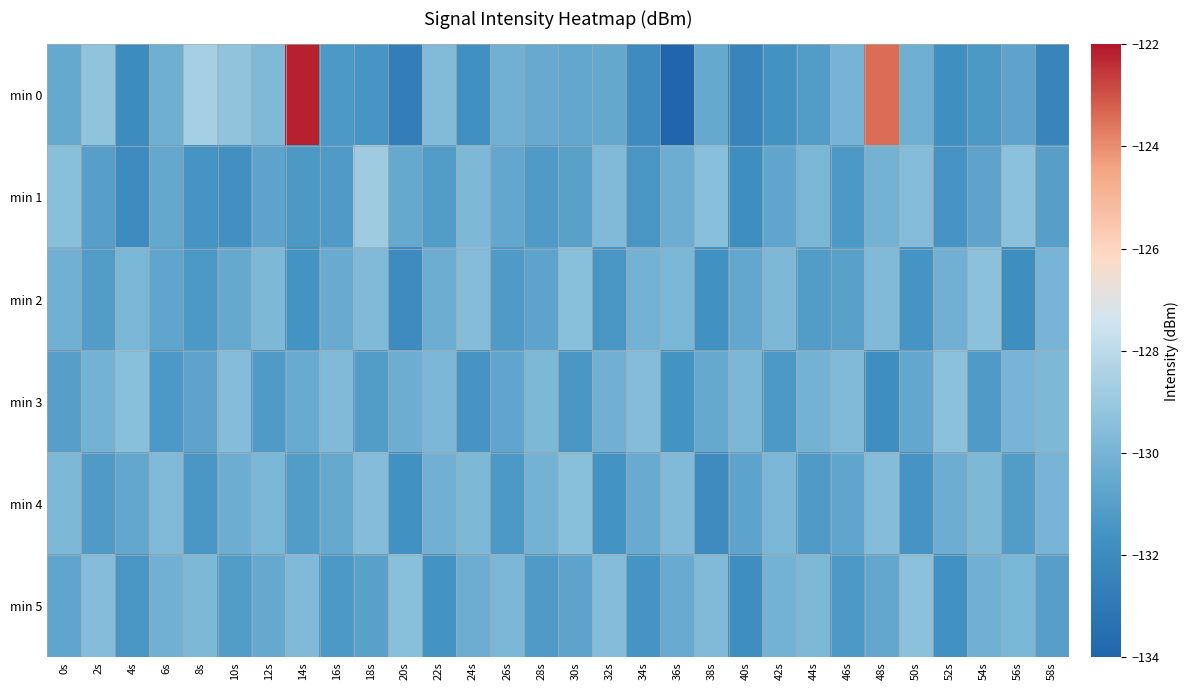

At which category does the chart reach its peak across all series?

14s